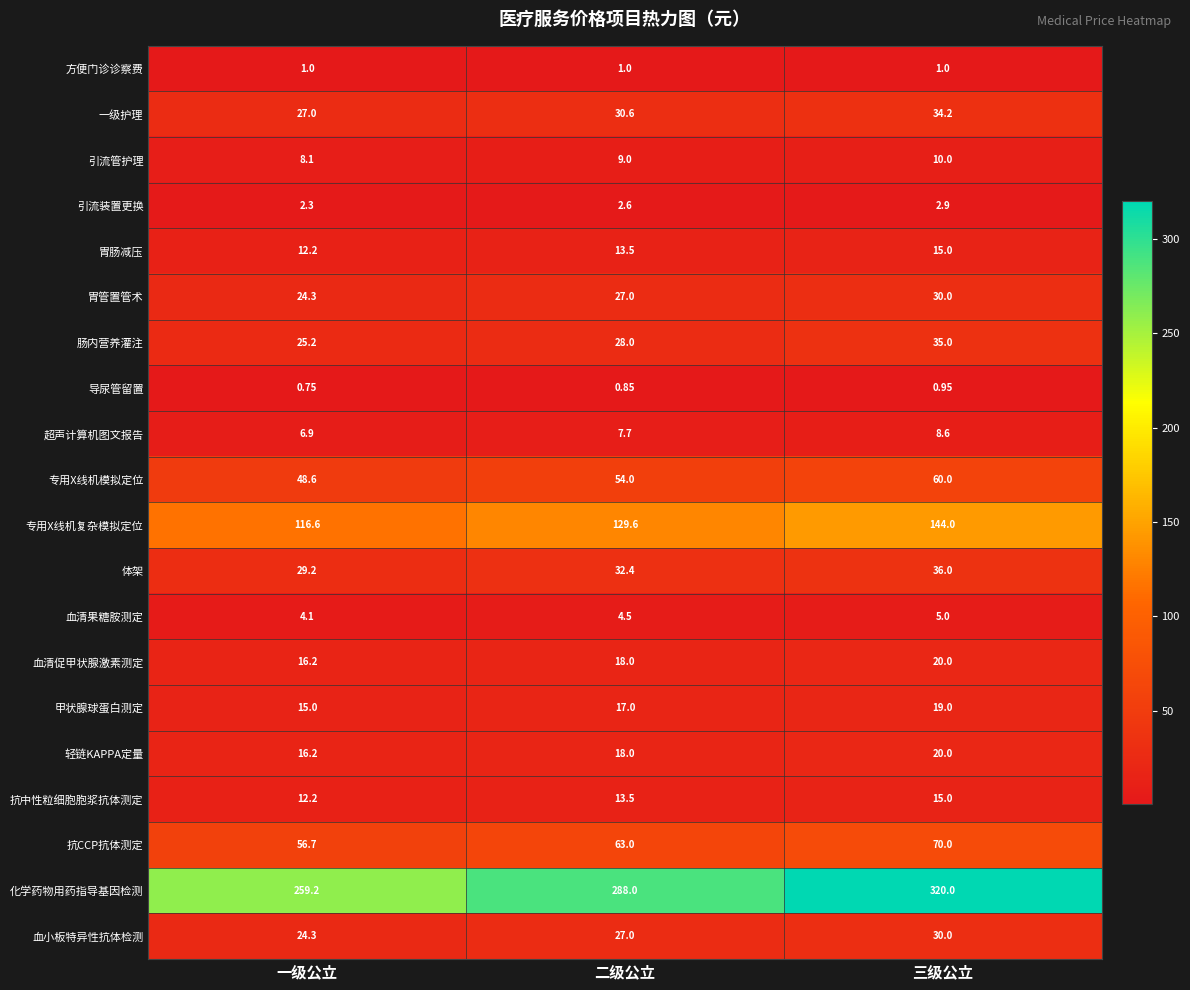

Which series has the largest range (max minus min)?

化学药物用药指导基因检测